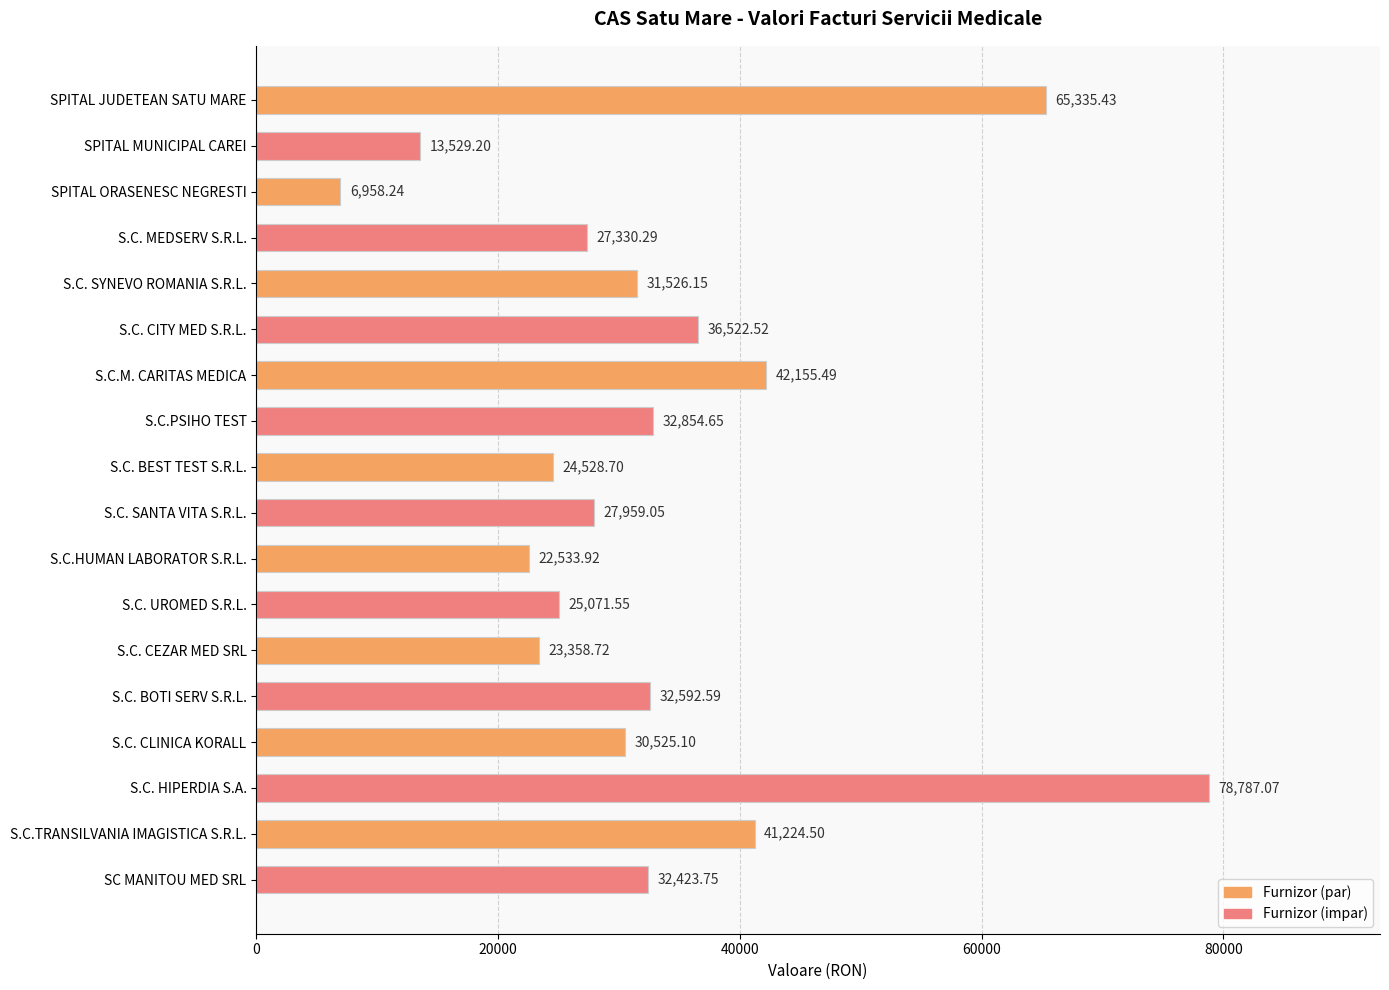

List the labels in order of value, largest first.

S.C. HIPERDIA S.A., SPITAL JUDETEAN SATU MARE, S.C.M. CARITAS MEDICA, S.C.TRANSILVANIA IMAGISTICA S.R.L., S.C. CITY MED S.R.L., S.C.PSIHO TEST, S.C. BOTI SERV S.R.L., SC MANITOU MED SRL, S.C. SYNEVO ROMANIA S.R.L., S.C. CLINICA KORALL, S.C. SANTA VITA S.R.L., S.C. MEDSERV S.R.L., S.C. UROMED S.R.L., S.C. BEST TEST S.R.L., S.C. CEZAR MED SRL, S.C.HUMAN LABORATOR S.R.L., SPITAL MUNICIPAL CAREI, SPITAL ORASENESC NEGRESTI